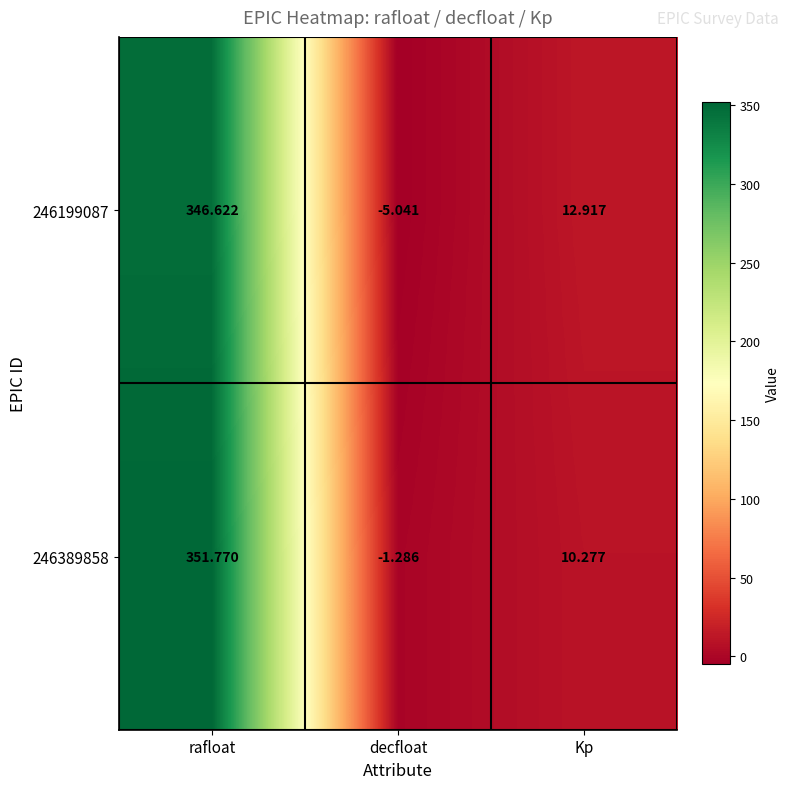

Rank the categories by 246199087 value from highest to lowest.

rafloat, Kp, decfloat